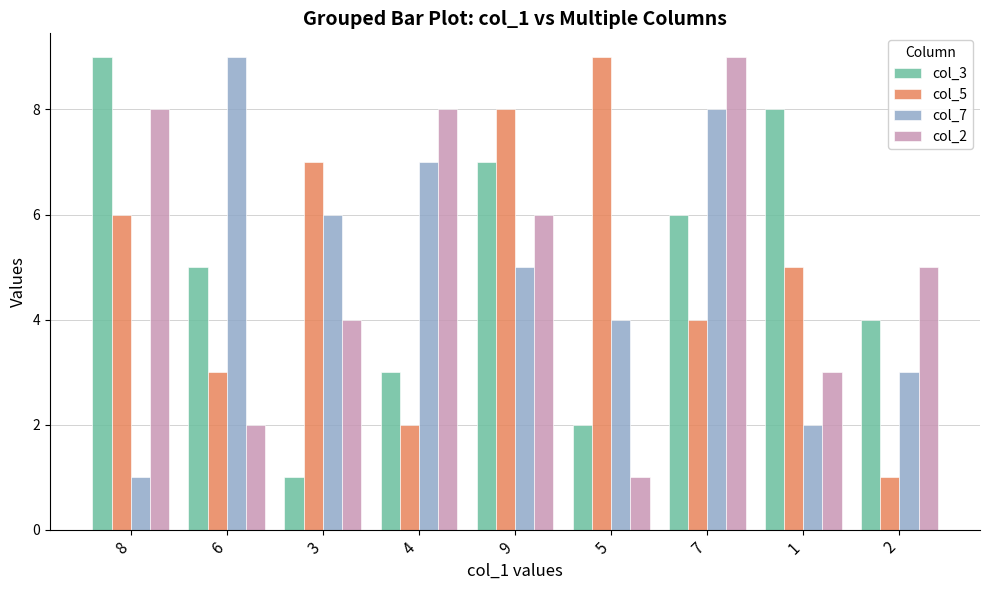

What is the total value across all series at 5?

16